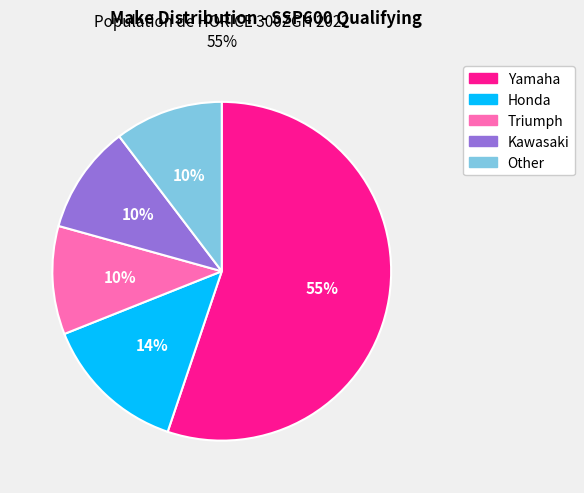

How many slices are in this pie chart?

5